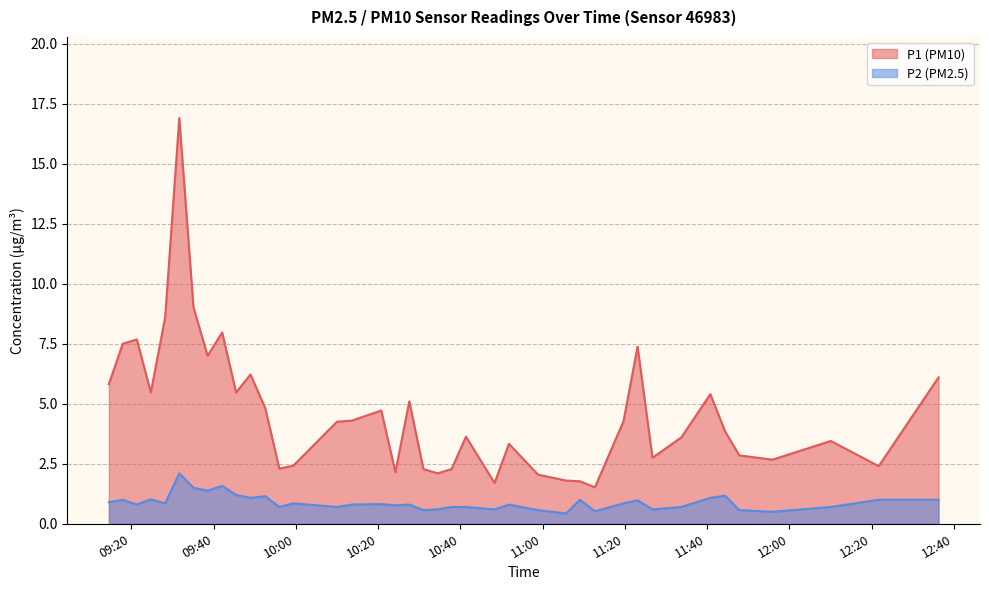

Which series has the largest range (max minus min)?

P1 (PM10)